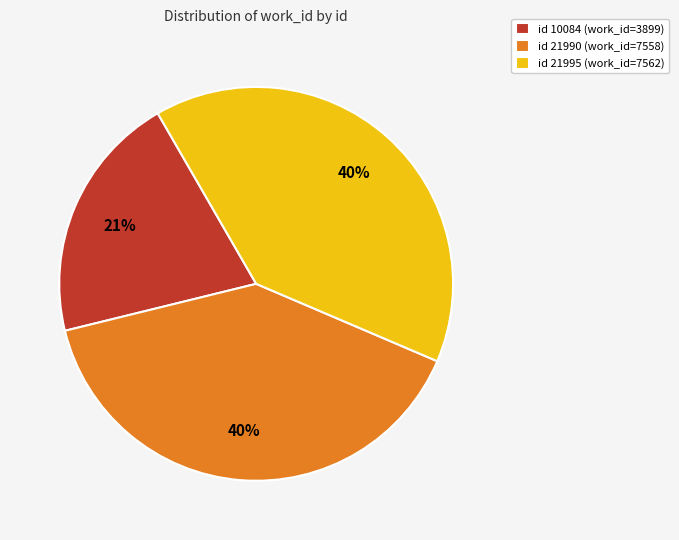

What is the ratio of the value at id 21990 (work_id=7558) to the value at id 10084 (work_id=3899)?

1.9